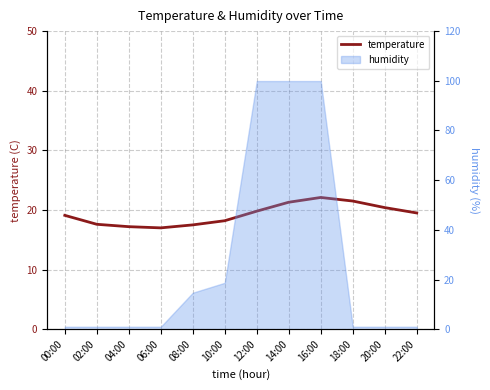

How many data points does each series have?

12